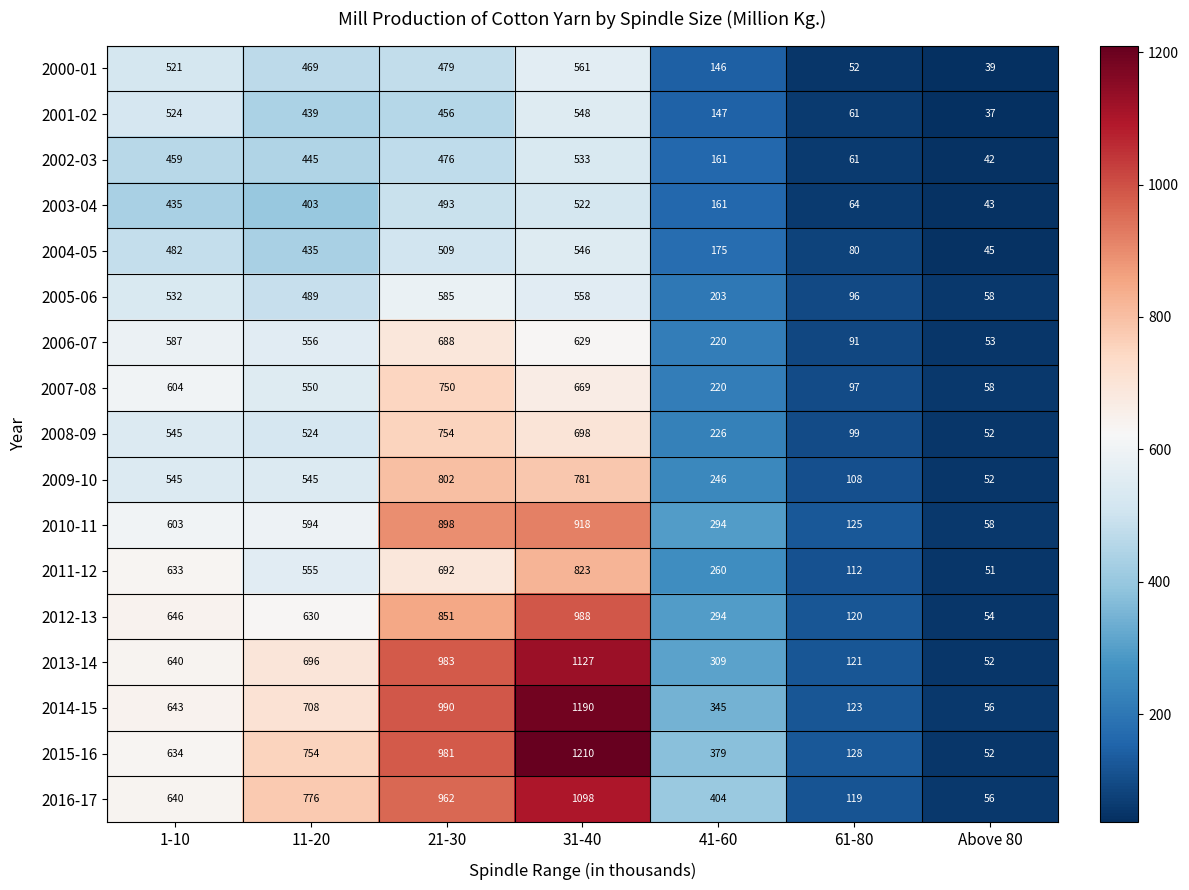

Read the 2007-08 value at Above 80, to the nearest 50.

50